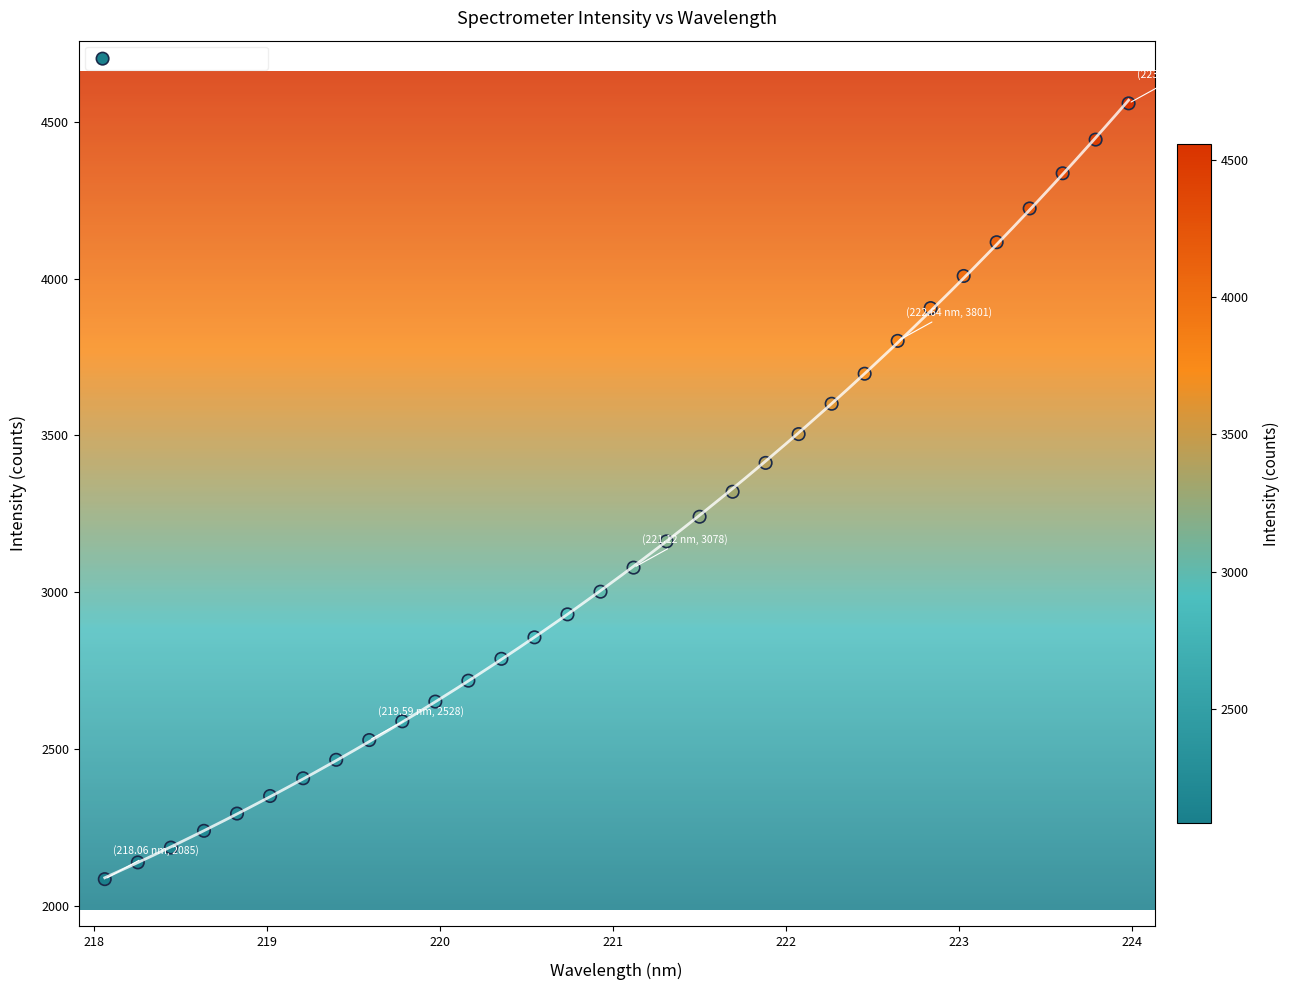

What is the range of X values (max minus min)?

5.9